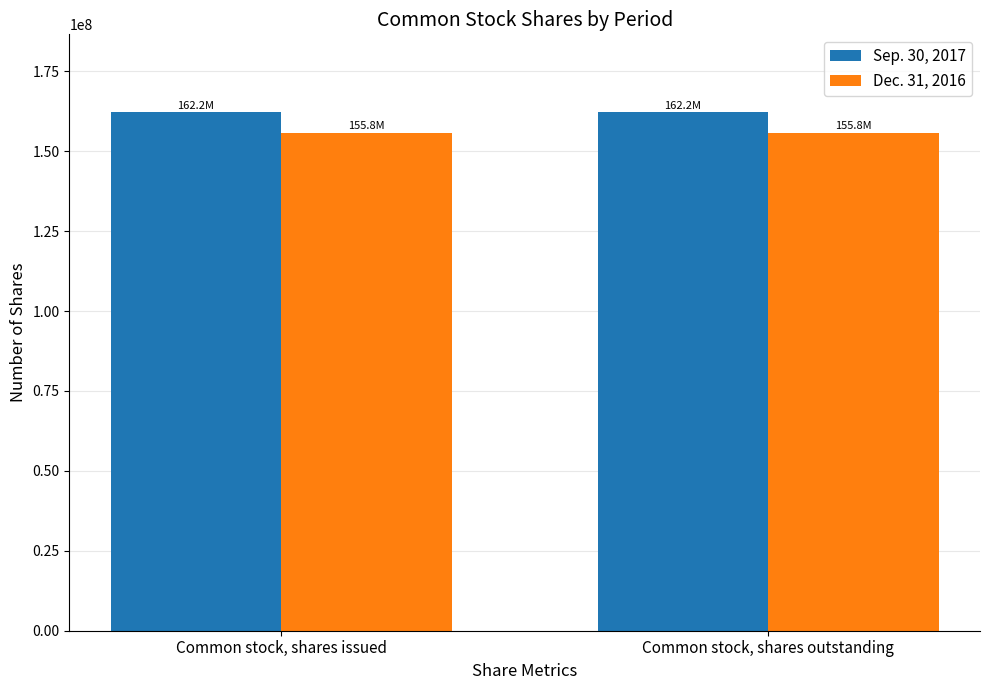

Rank the series at Common stock, shares outstanding from lowest to highest value.

Dec. 31, 2016, Sep. 30, 2017